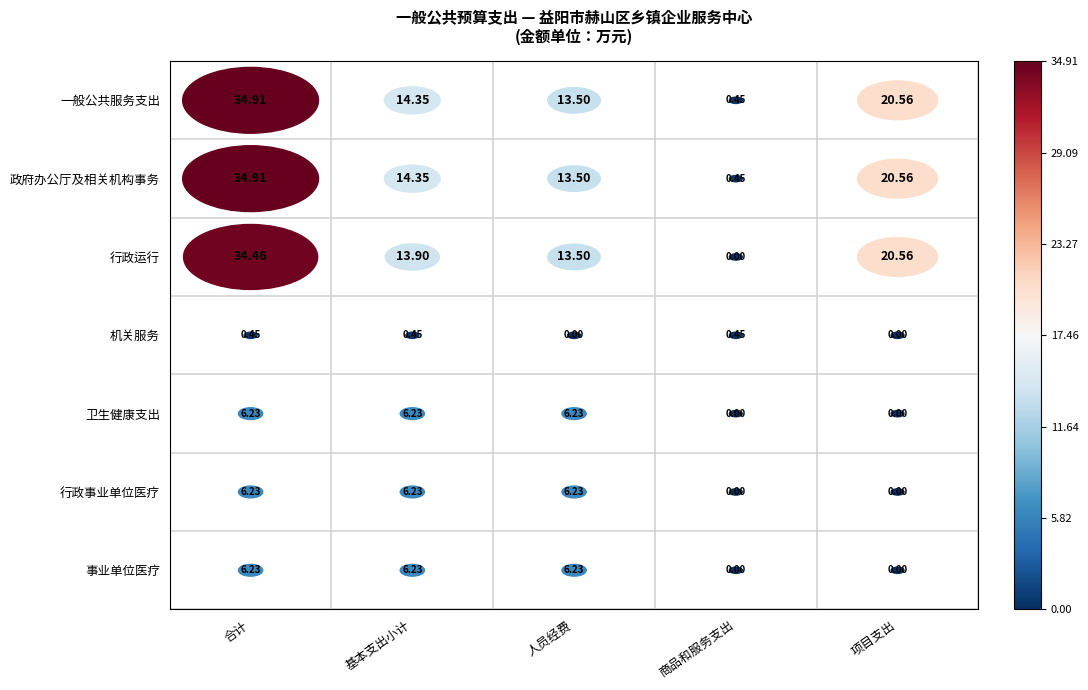

Reading right to left, extract all data points from this chart.

一般公共服务支出: 20.6	0.5	13.5	14.4	34.9
政府办公厅及相关机构事务: 20.6	0.5	13.5	14.4	34.9
行政运行: 20.6	0.0	13.5	13.9	34.5
机关服务: 0.0	0.5	0.0	0.5	0.5
卫生健康支出: 0.0	0.0	6.2	6.2	6.2
行政事业单位医疗: 0.0	0.0	6.2	6.2	6.2
事业单位医疗: 0.0	0.0	6.2	6.2	6.2